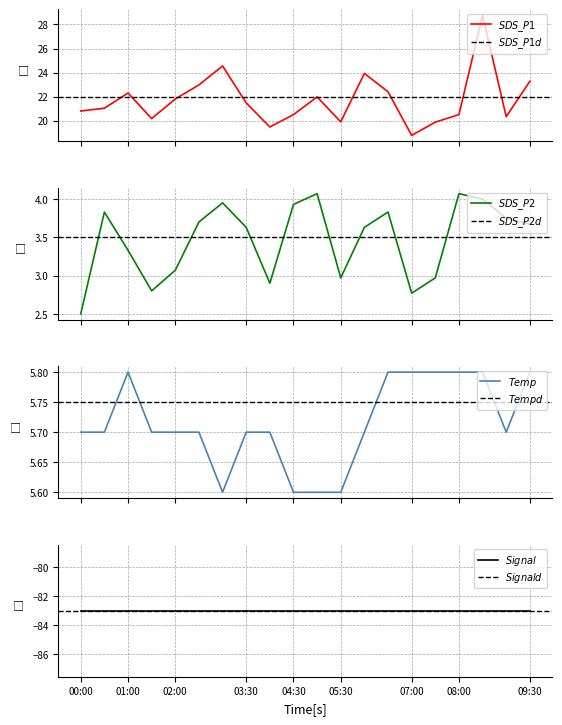

True or false: SDS_P1 and Temp cross at least once.

False